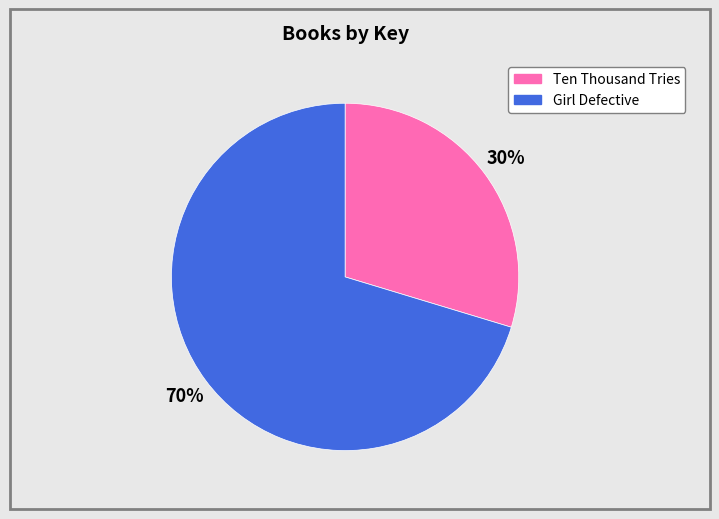

Combined, do Ten Thousand Tries and Girl Defective account for over 50%?

Yes